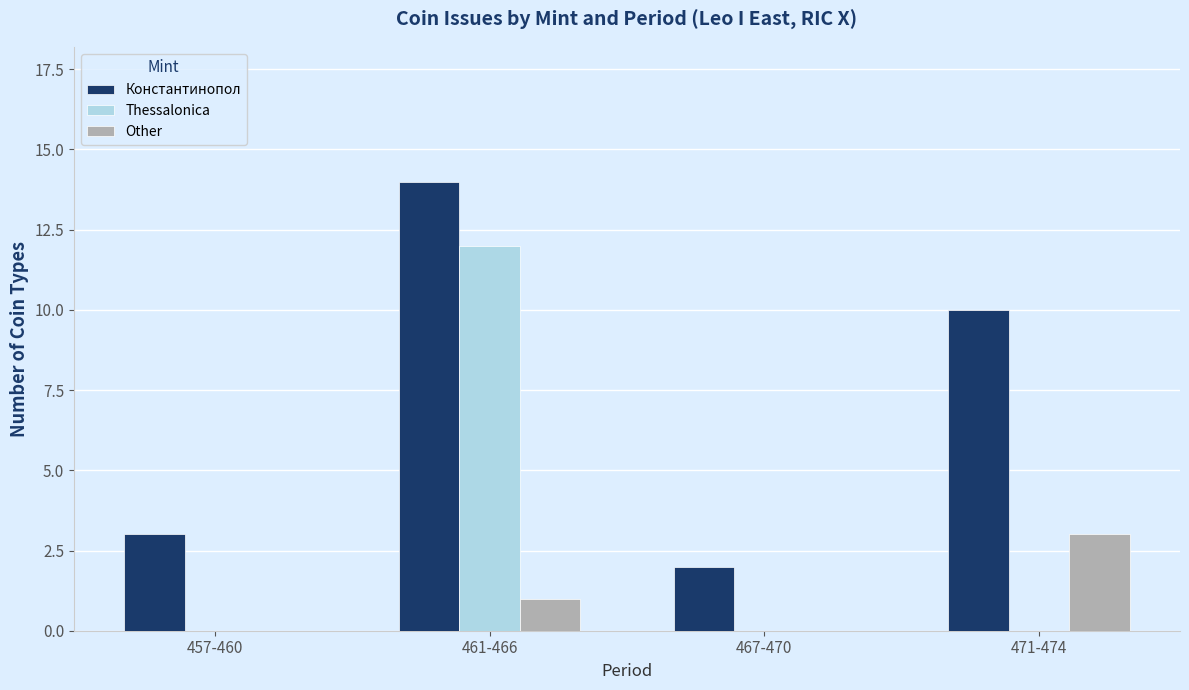

Reading left to right, extract all data points from this chart.

Константинопол: 457-460=3	461-466=14	467-470=2	471-474=10
Thessalonica: 457-460=0	461-466=12	467-470=0	471-474=0
Other: 457-460=0	461-466=1	467-470=0	471-474=3